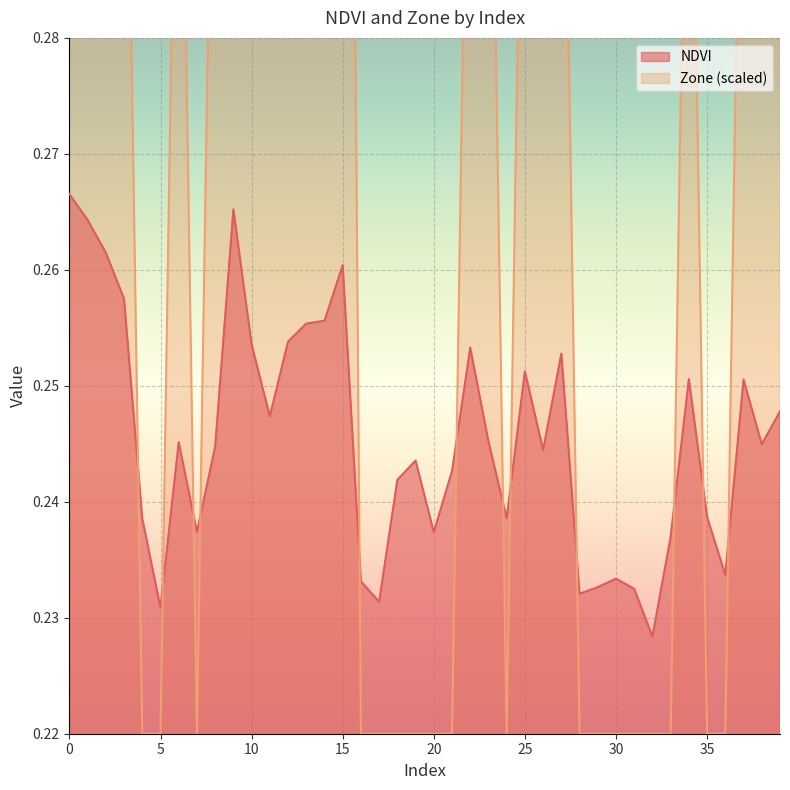

True or false: Zone has a value of 0.2 at 36.

True